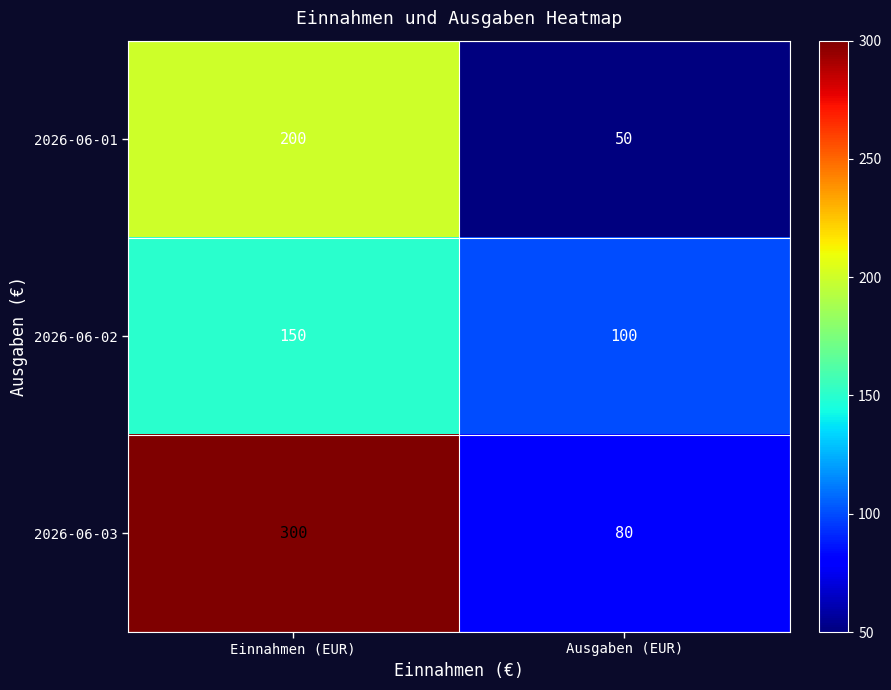

At which category is the sum across all series the highest?

Einnahmen (EUR)